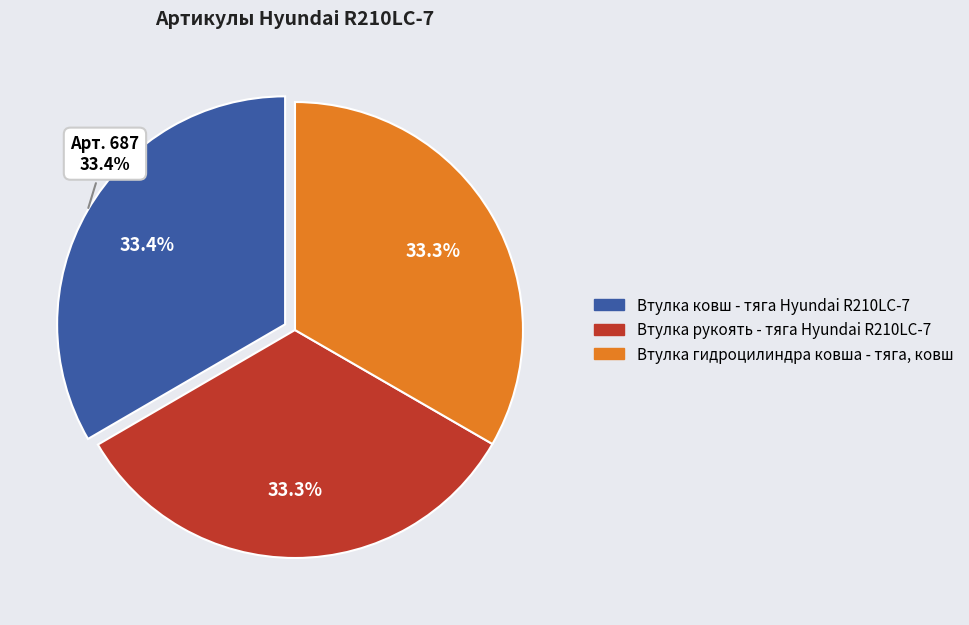

Rank the categories by value from lowest to highest.

Втулка рукоять - тяга Hyundai R210LC-7, Втулка гидроцилиндра ковша - тяга, ковш, Втулка ковш - тяга Hyundai R210LC-7